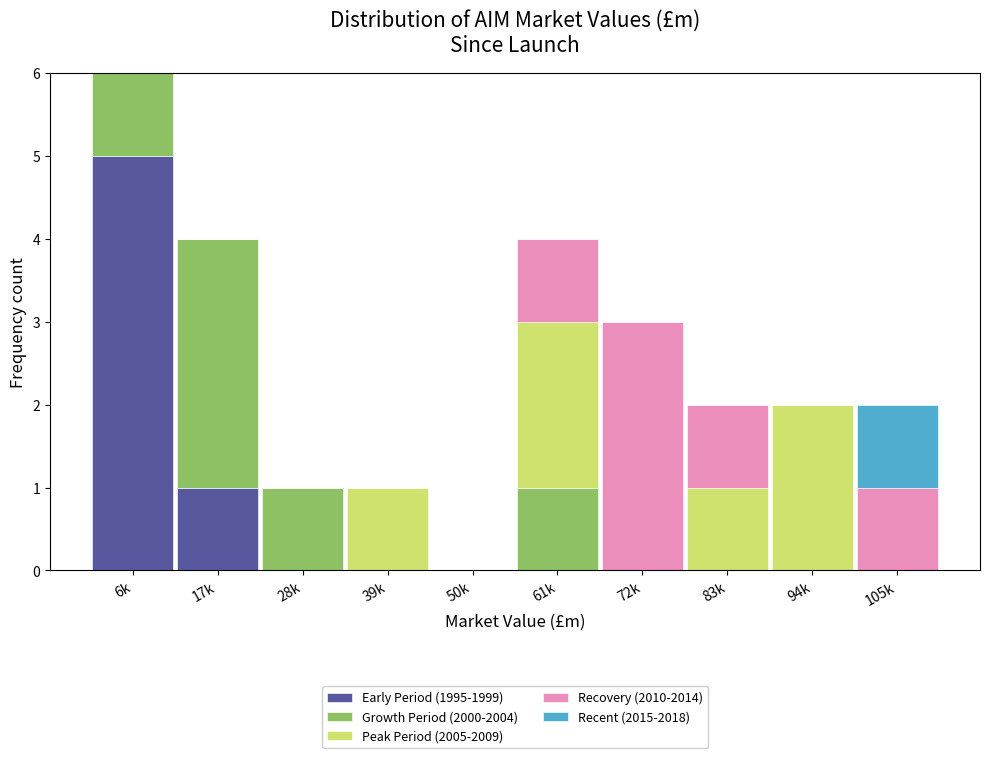

What is the sum of all Early Period (1995-1999) values?

6